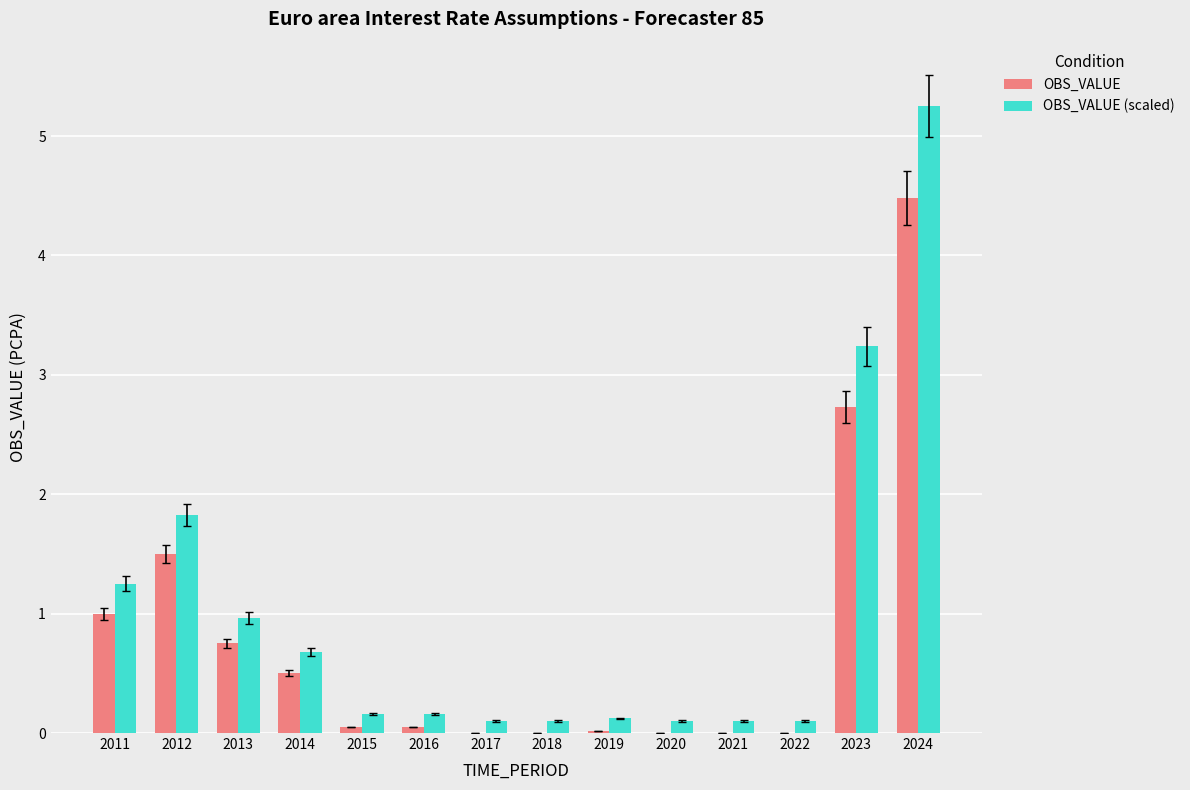

True or false: OBS_VALUE (scaled) has a value of 5.5 at 2023.

False